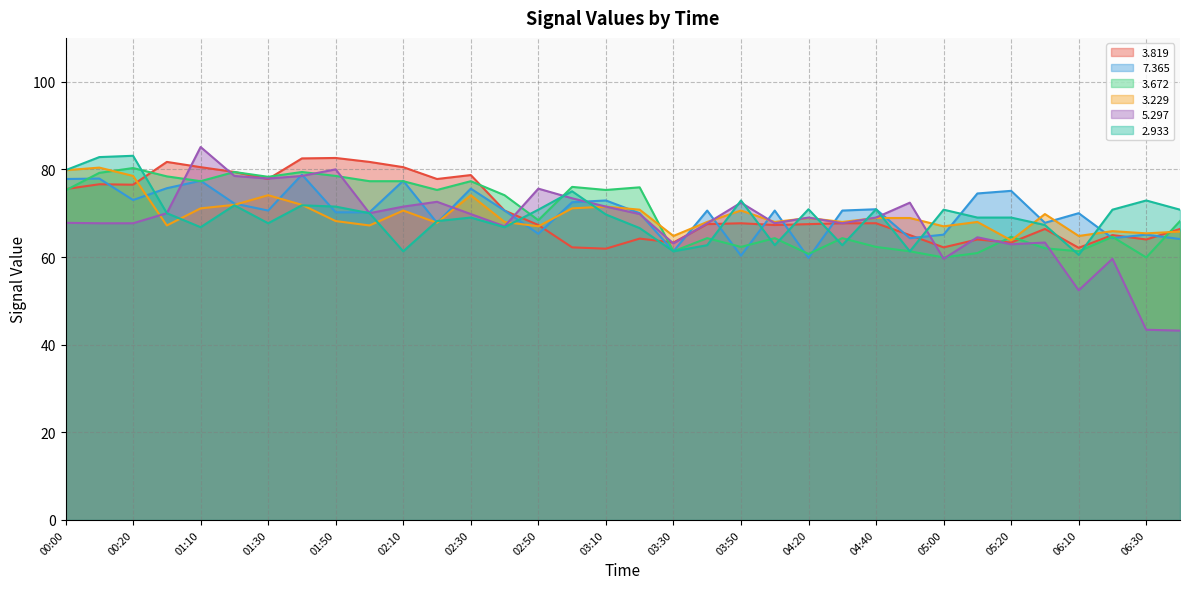

Which label corresponds to the largest value in the chart?

01:10